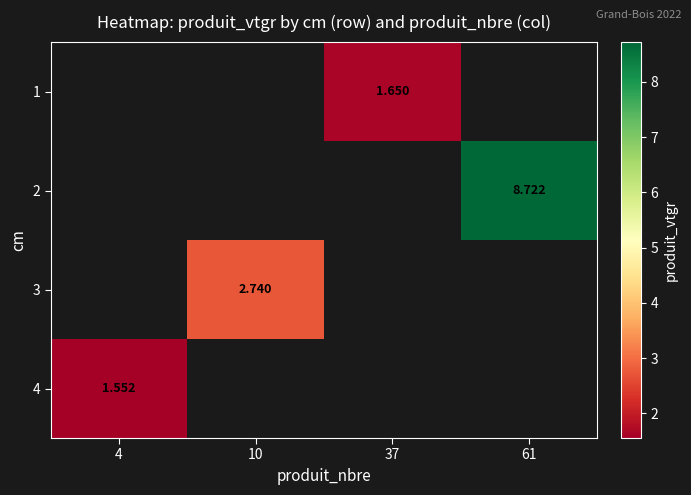

True or false: 2 has a value of 8.7 at 61.

True